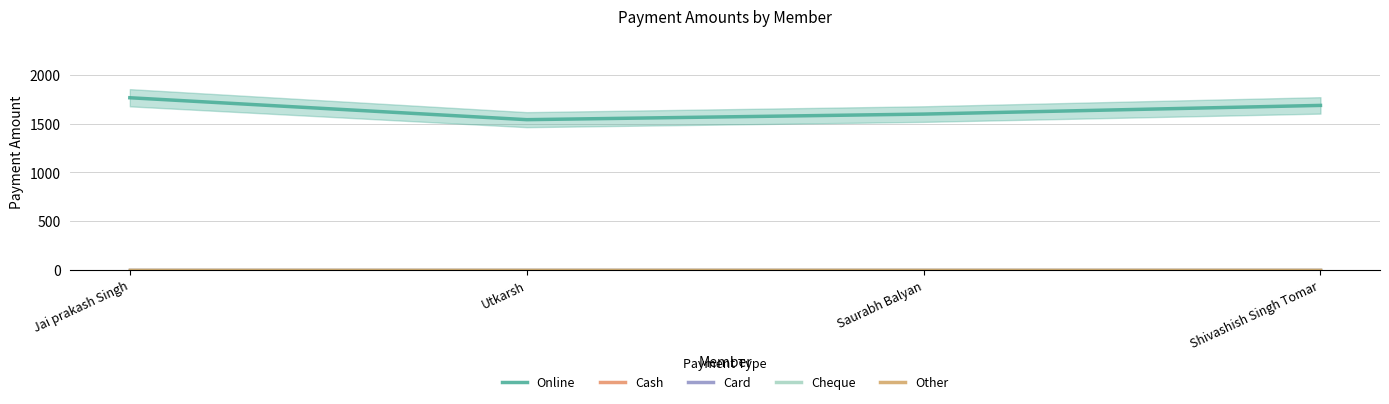

Rank the series by their maximum value, from lowest to highest.

Cash, Card, Cheque, Other, Online